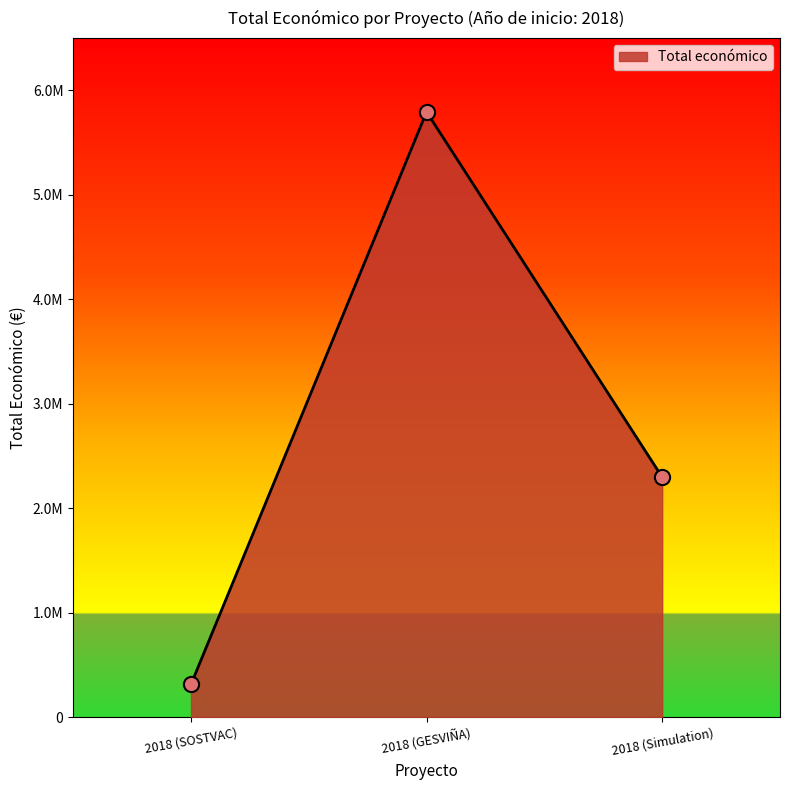

What is the ratio of the value at 2018 (GESVIÑA) to the value at 2018 (SOSTVAC)?

18.6